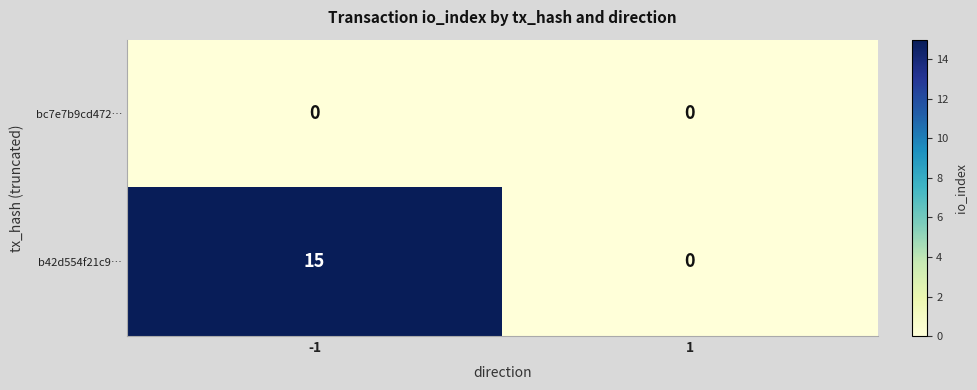

The b42d554f21c9… series shows 20 at -1. True or false?

False